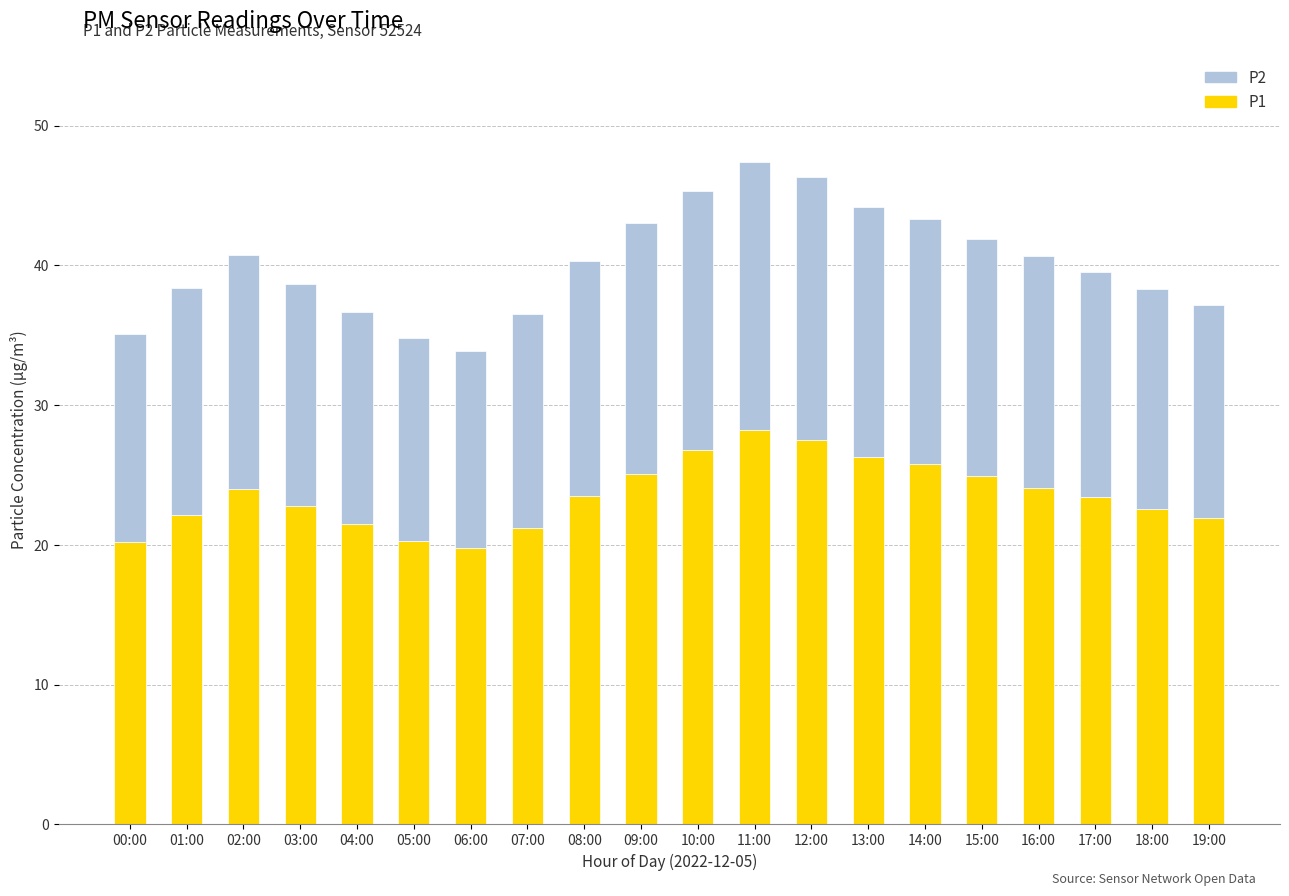

How many data points does each series have?

20